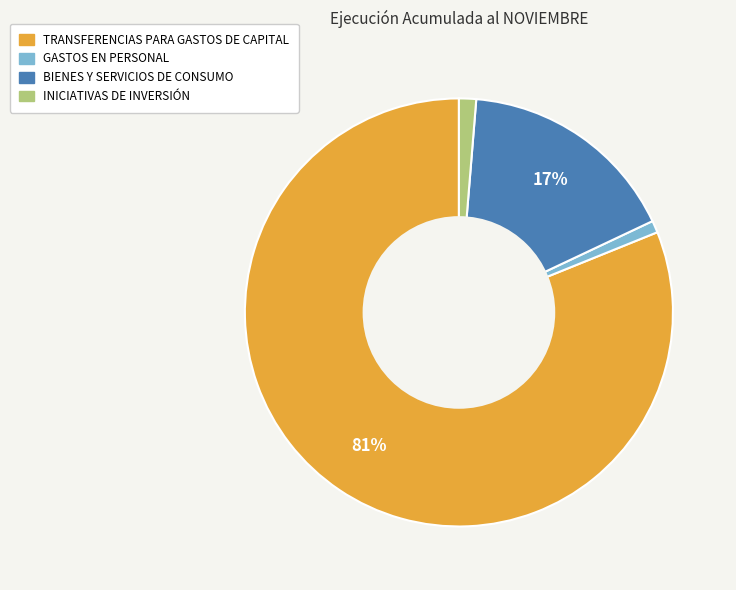

To the nearest percent, what is the average slice percentage?

25%